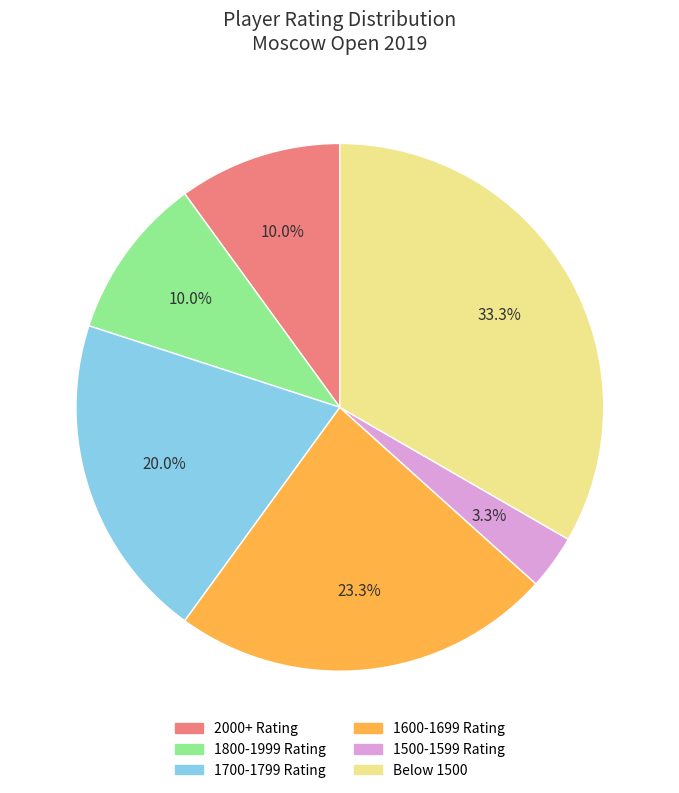

Is there any slice that represents more than half of the pie?

No